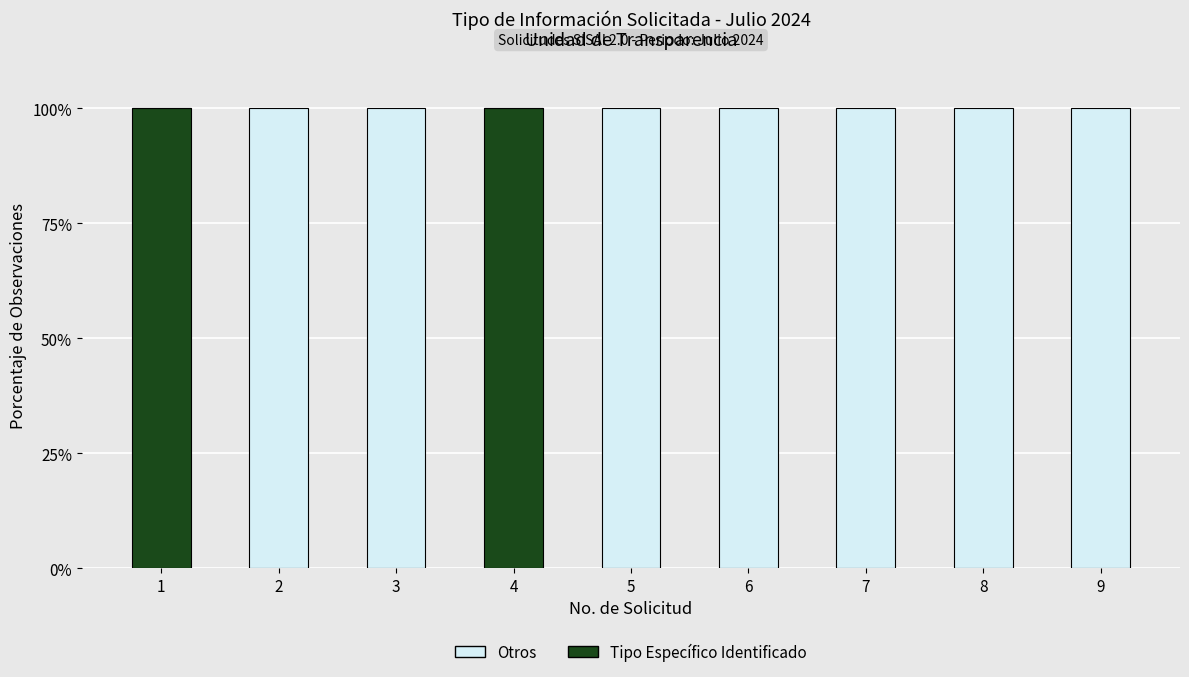

What is the total value across all series at 8?

100